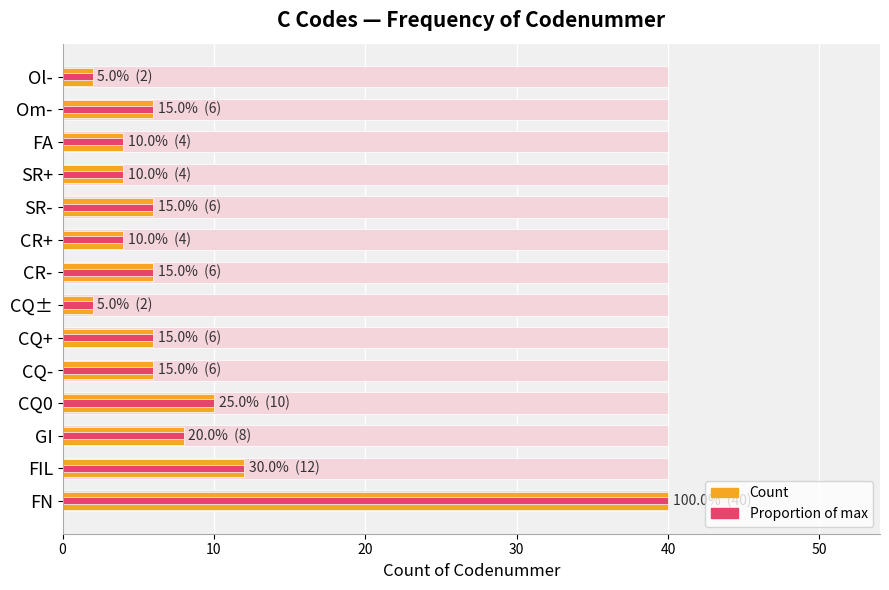

What is the smallest value displayed?

2